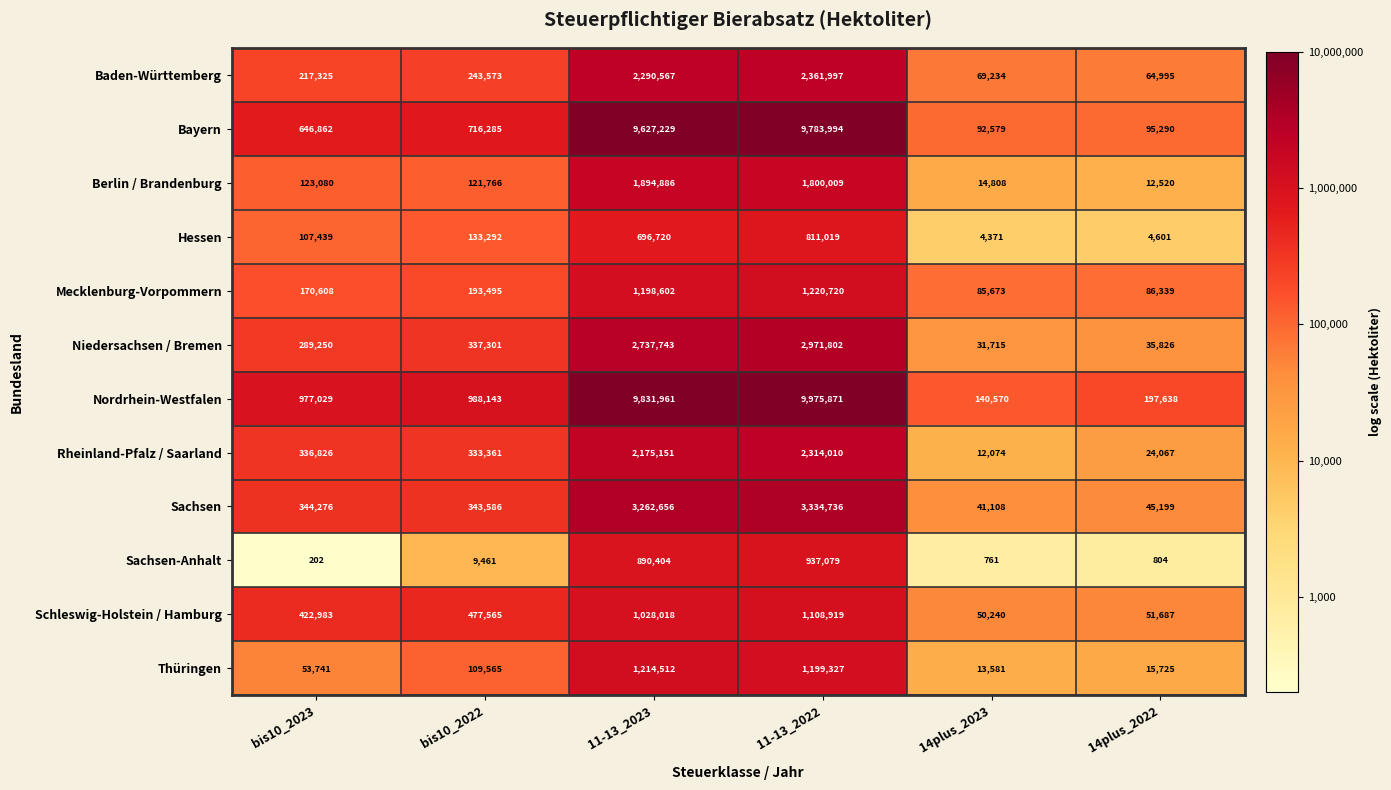

Where is Niedersachsen / Bremen nearest to the value 1501758?

bis10_2022